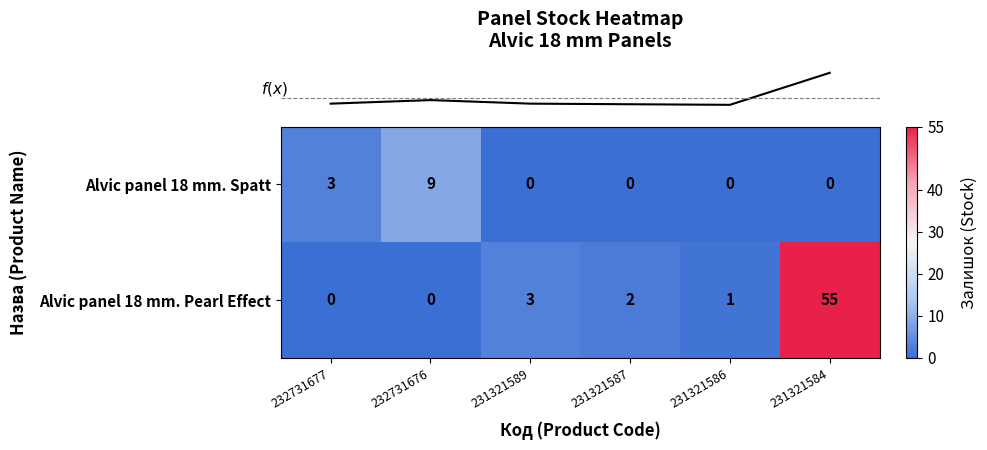

Which series changed the most between 231321589 and 231321587?

Alvic panel 18 mm. Pearl Effect